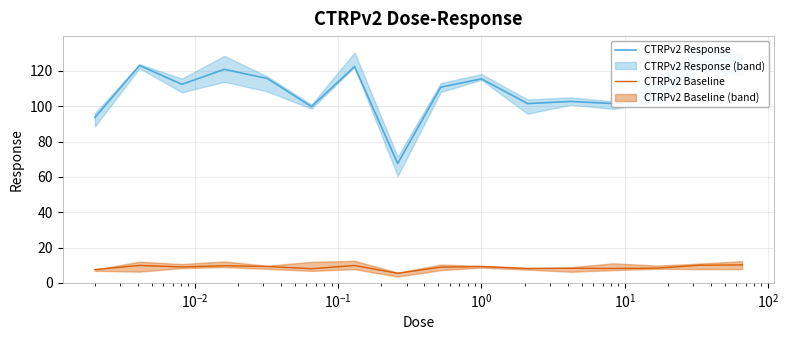

How many lines are shown in the chart?

2